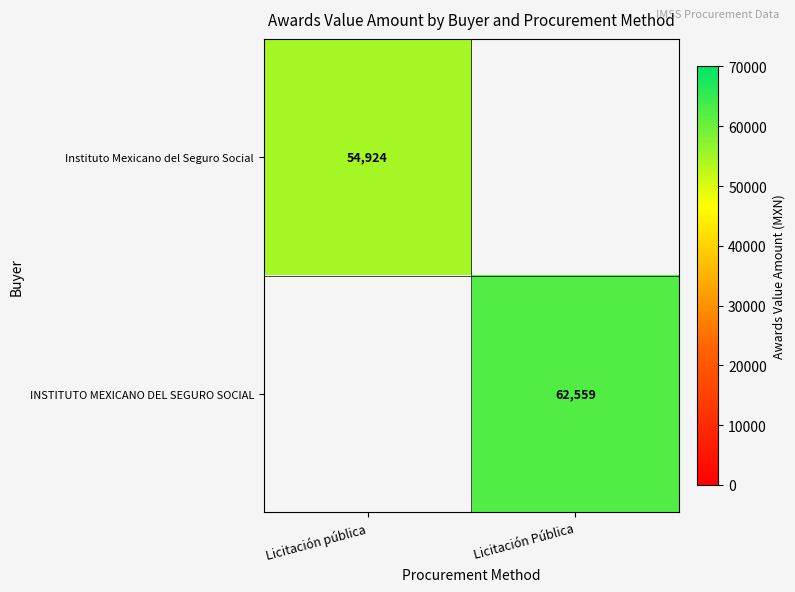

Is the value of INSTITUTO MEXICANO DEL SEGURO SOCIAL at Licitación Pública greater than the value of Instituto Mexicano del Seguro Social at Licitación pública?

Yes